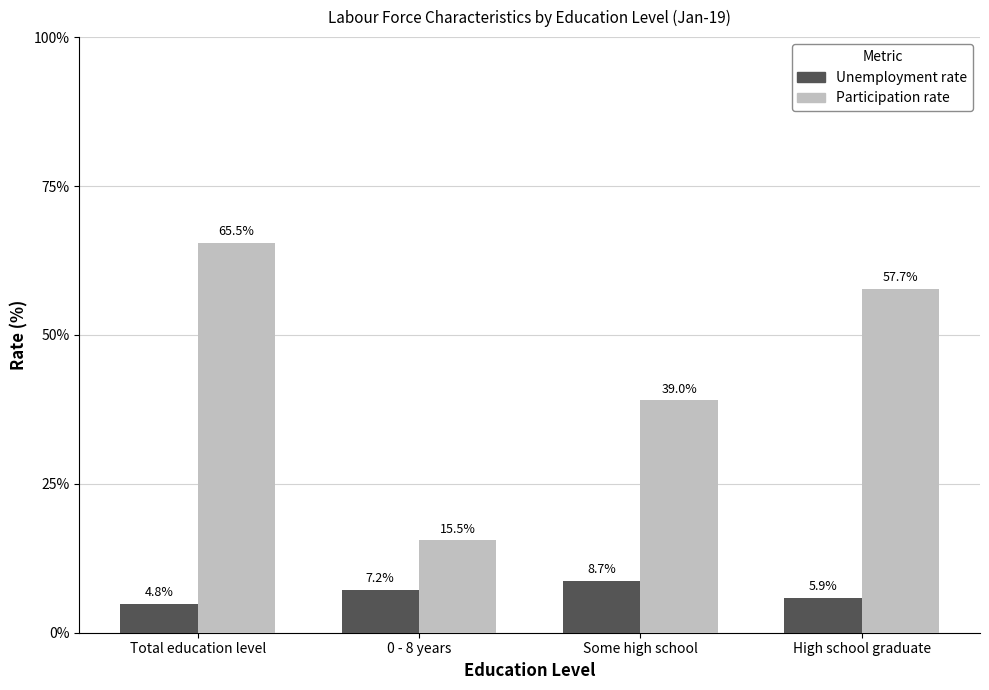

Count the number of categories in the chart.

4